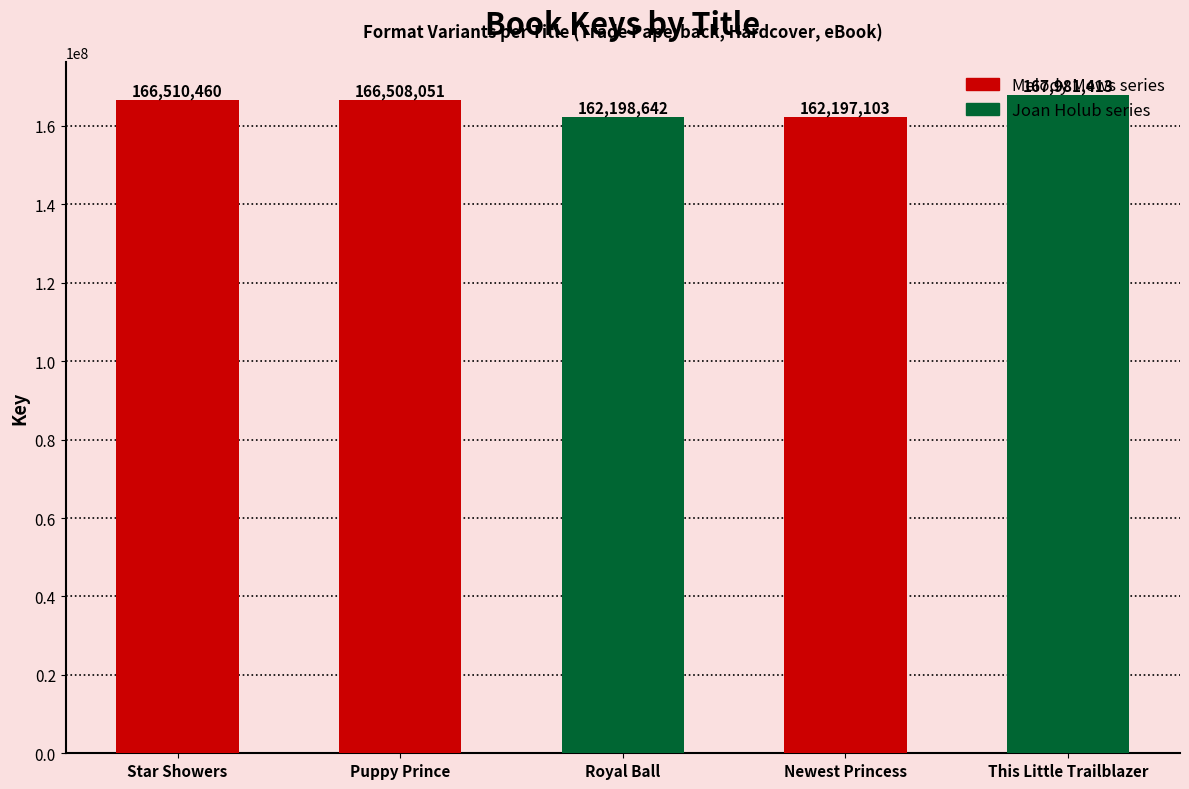

How many data points are less than 166508051?

2